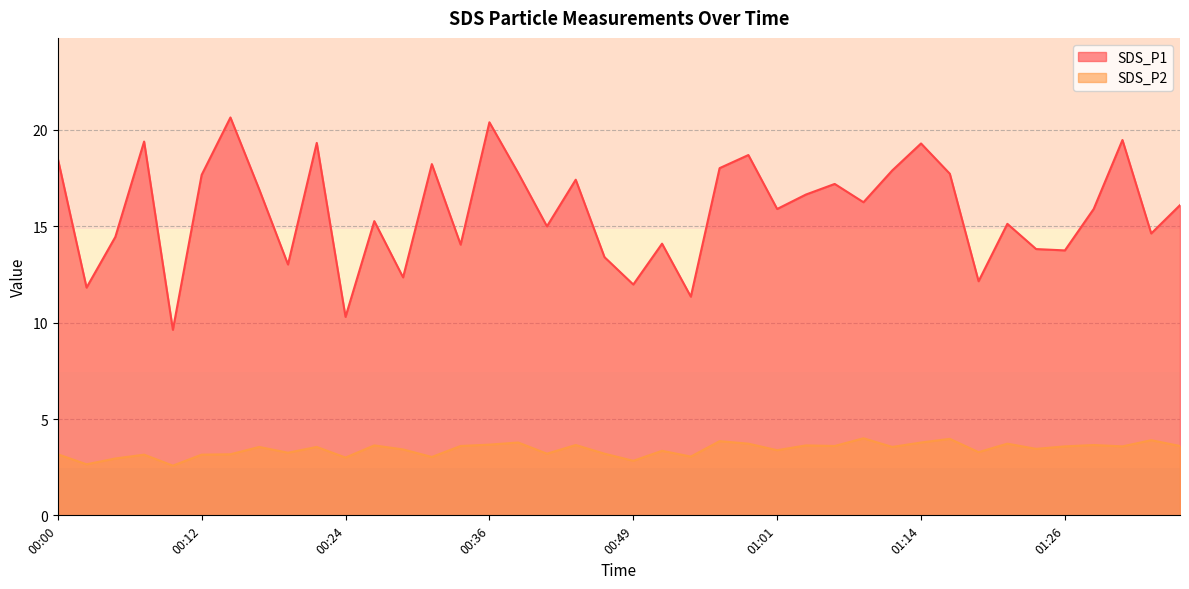

What is the difference between the maximum and minimum values in the SDS_P2 series?

1.4